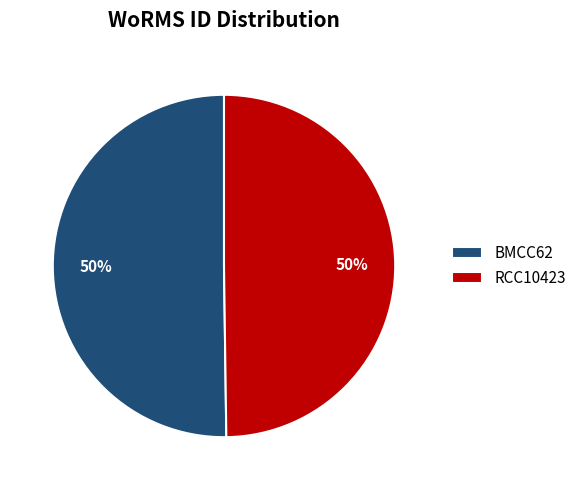

The BMCC62 slice represents 50% of the pie. True or false?

True